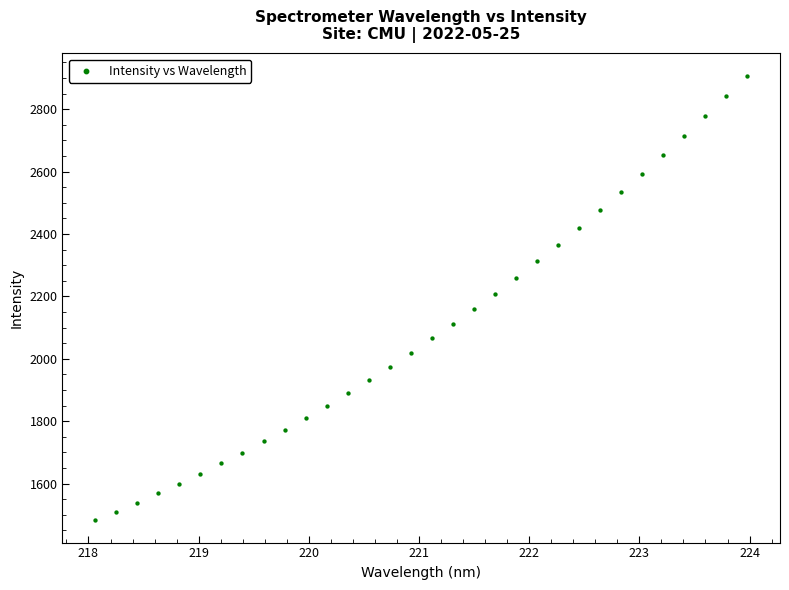

What is the range of Y values (max minus min)?

1425.6